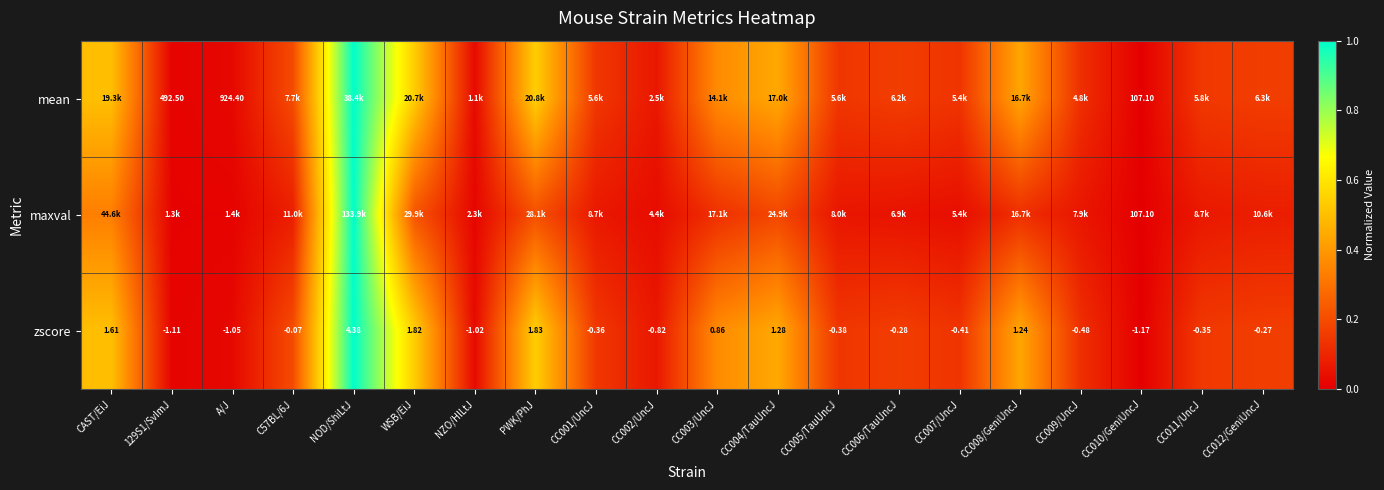

Which category has the lowest value in the zscore series?

CC010/GeniUncJ